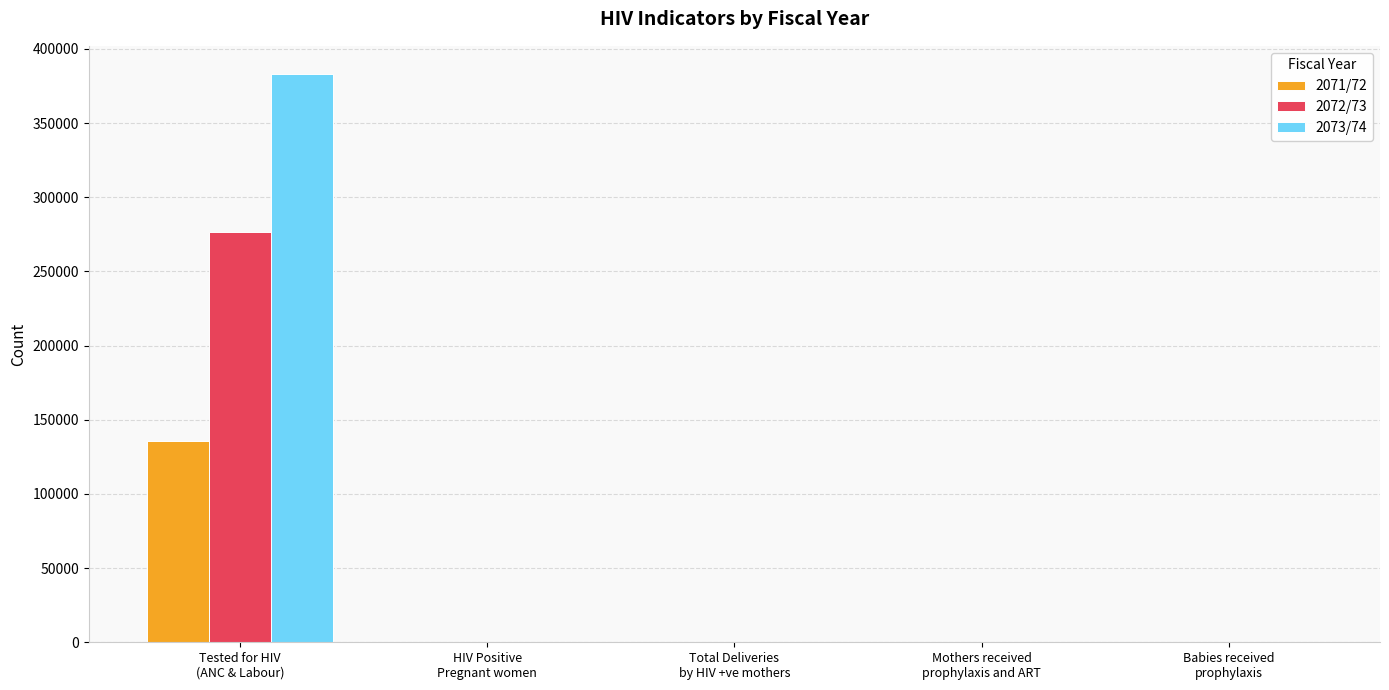

Which series changed the most between Tested for HIV
(ANC & Labour) and HIV Positive
Pregnant women?

2073/74